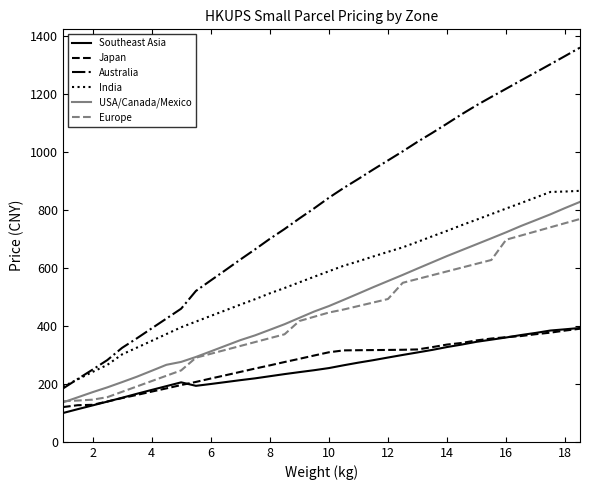

What is the sum of all Europe values?

15649.3